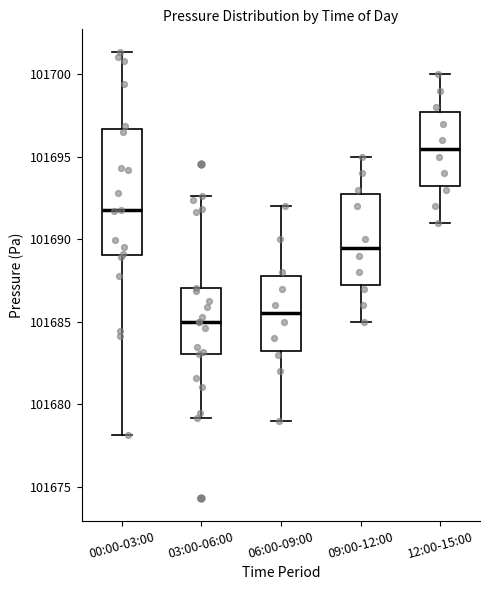

Which box's median line is the lowest?

03:00-06:00